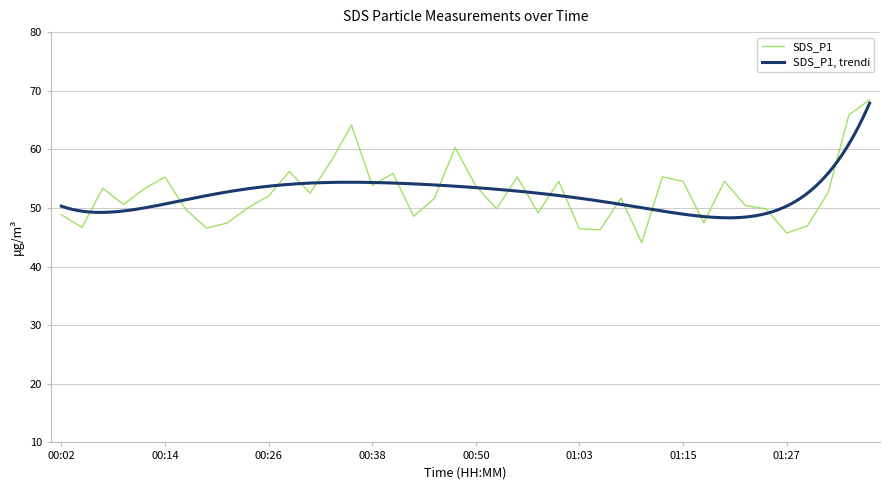

What is the maximum value shown in the chart?

68.5